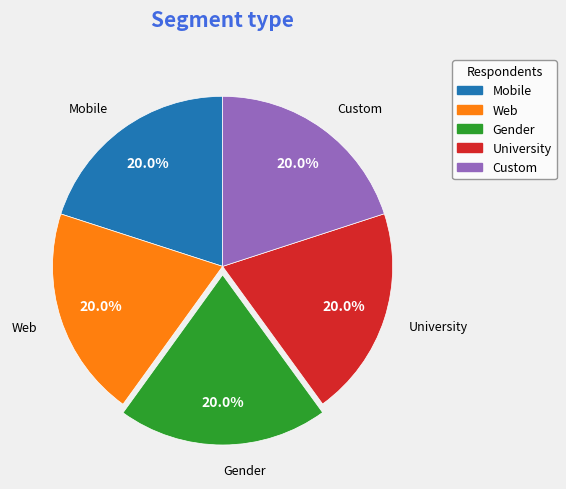

Do Custom and Web together represent more than half of the pie?

No